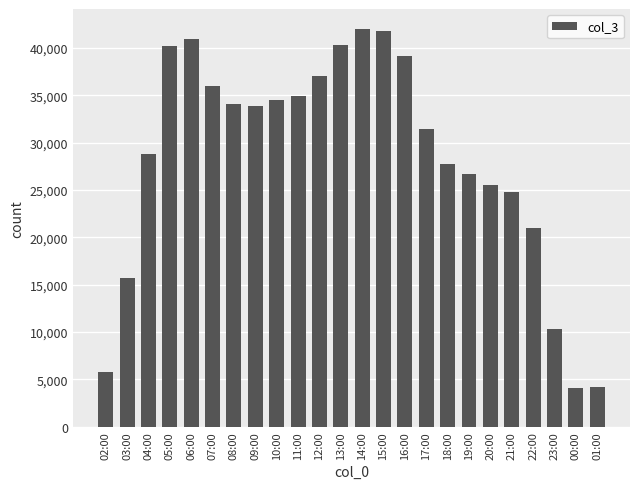

What is the difference between the values at 18:00 and 22:00?

6784